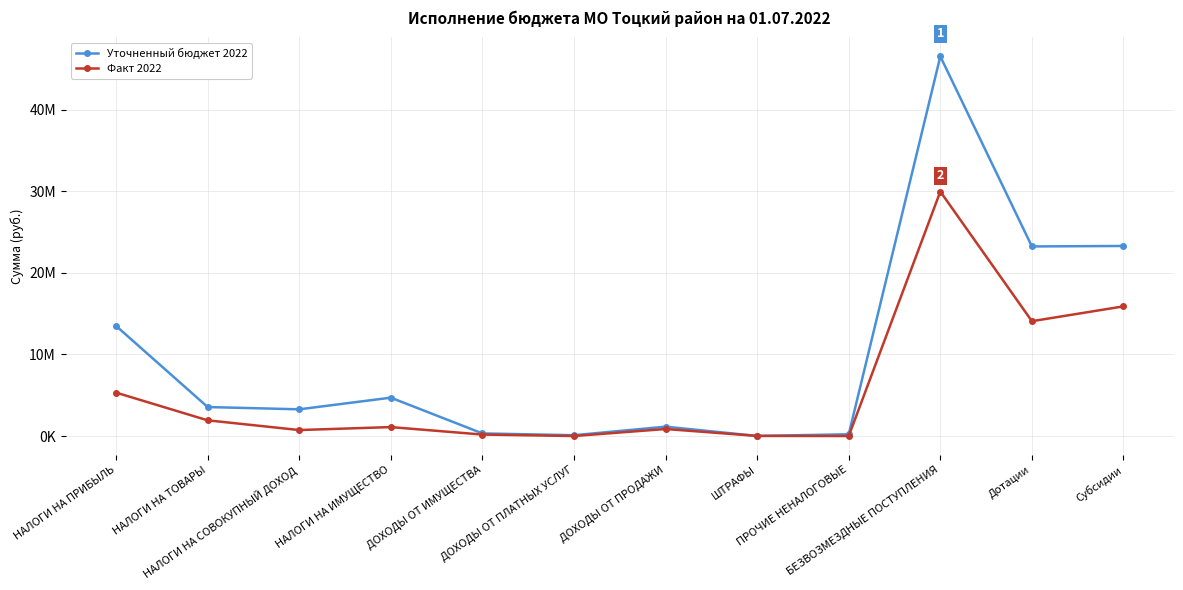

Is this an area chart (filled region under the line)?

No